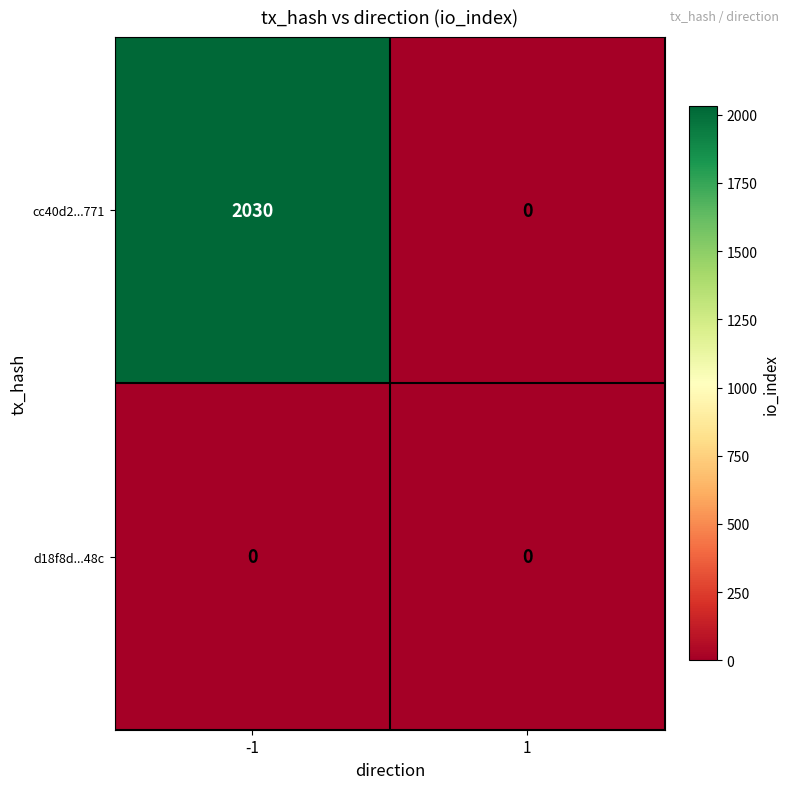

Between -1 and 1, which series saw the biggest shift?

cc40d2...771